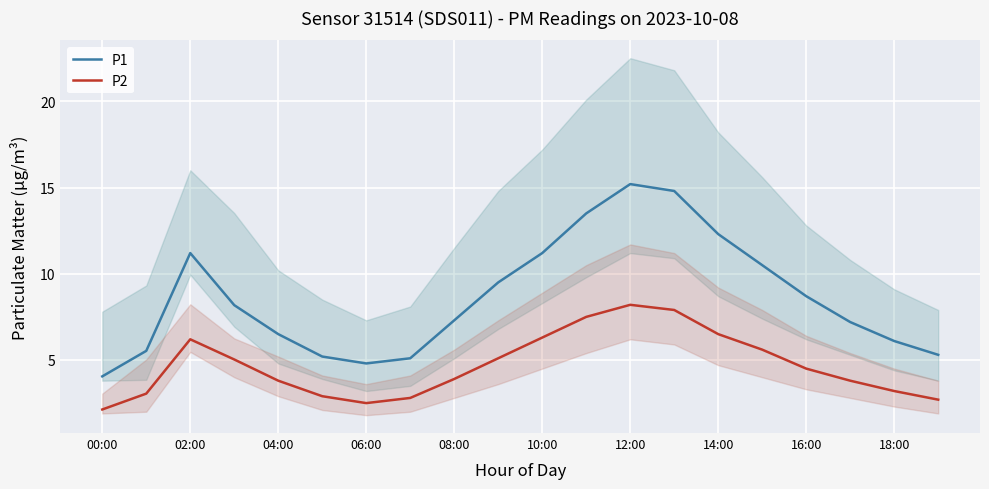

What is the maximum value shown in the chart?

15.2